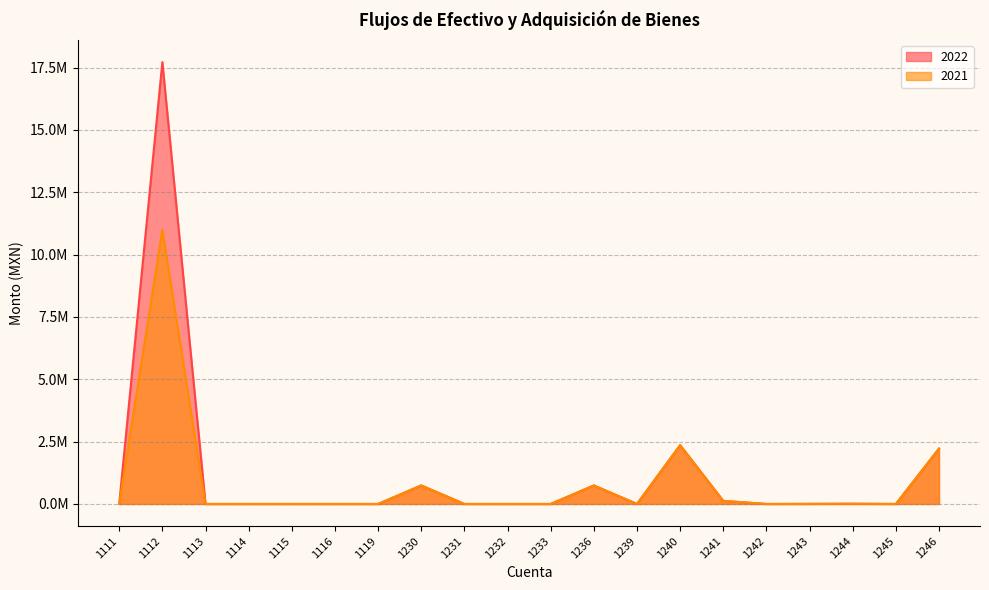

Which series has the largest total across all categories?

2022